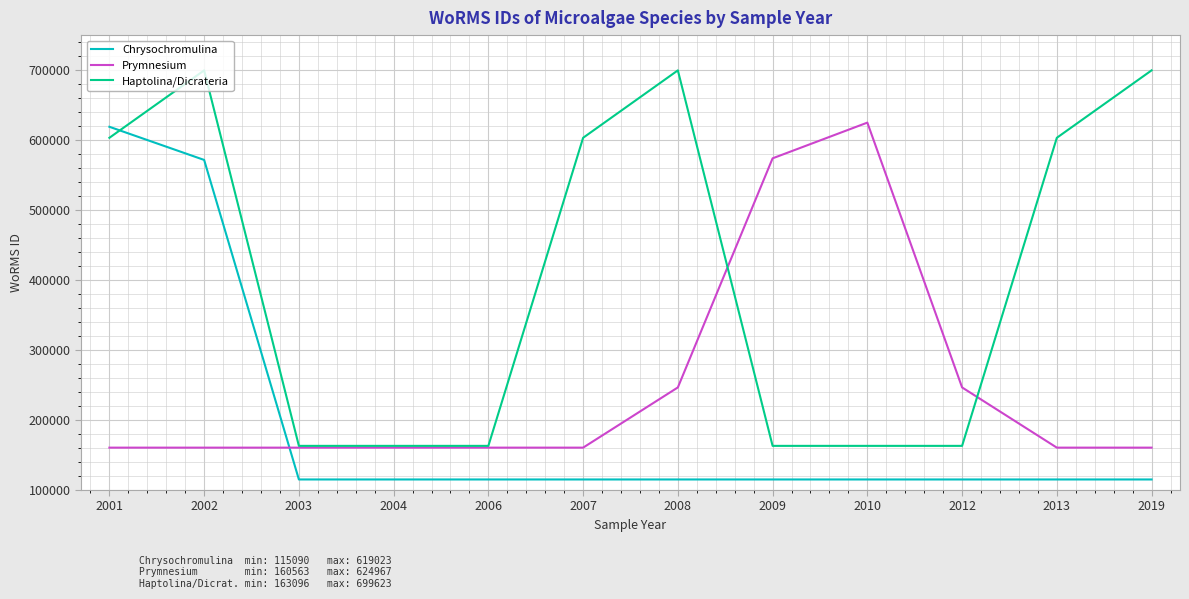

What are all the series names shown in the legend?

Chrysochromulina, Prymnesium, Haptolina/Dicrateria